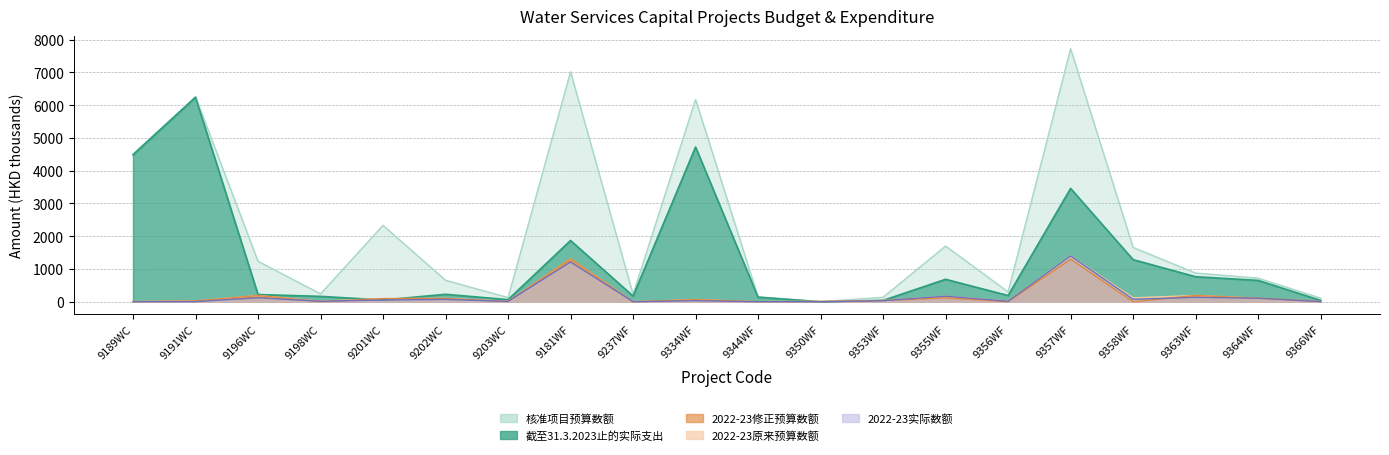

The 2022-23实际数额 series shows 7.1 at 9203WC. True or false?

False